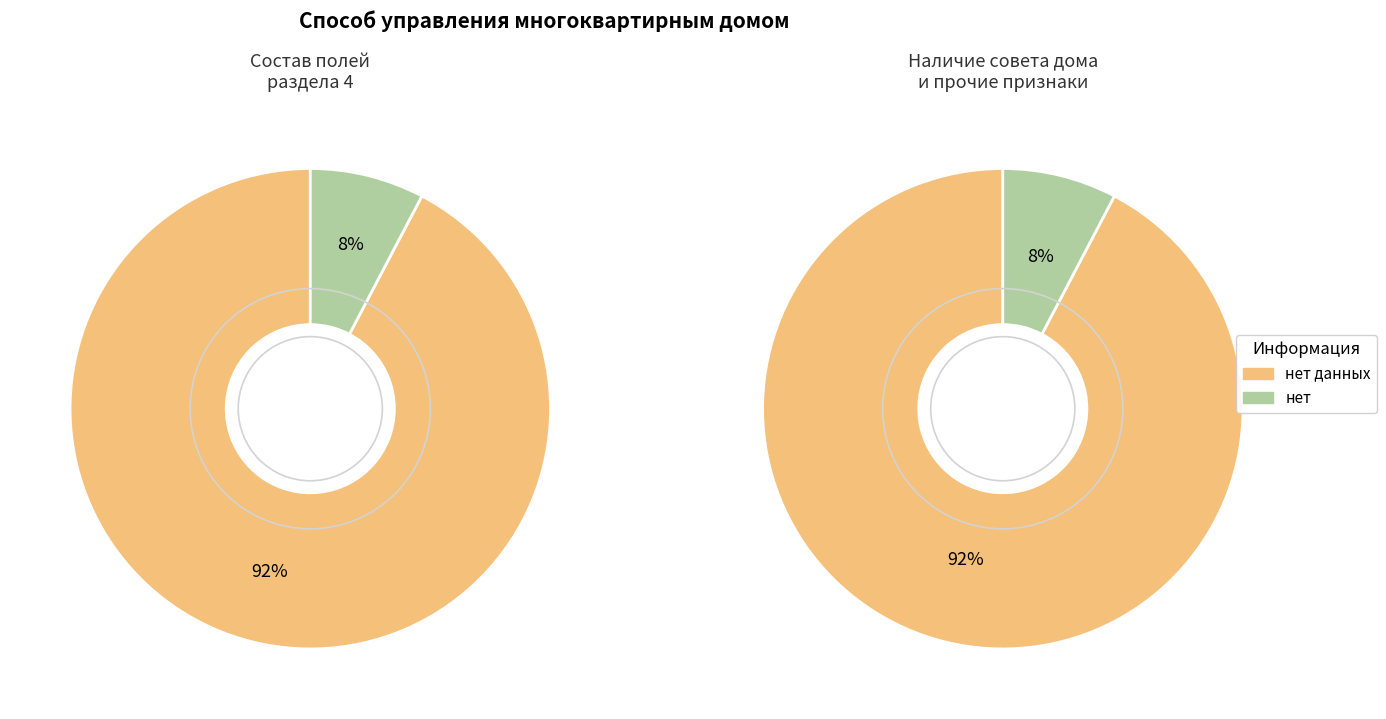

What percentage is the нет данных slice, to the nearest percent?

92%